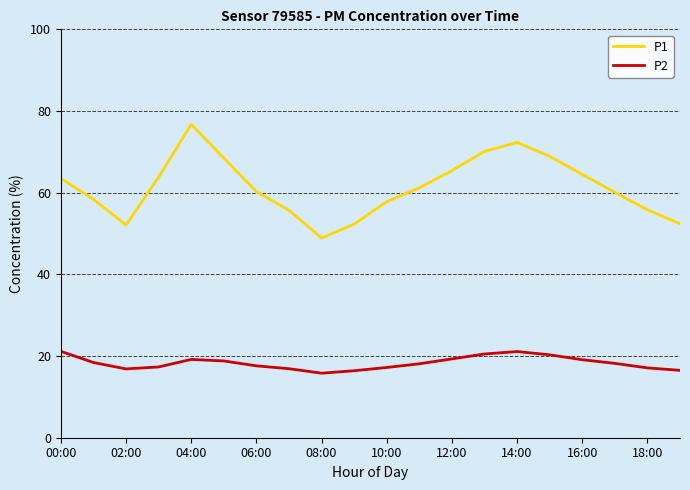

What is the difference between the maximum and minimum values in the P1 series?

27.8